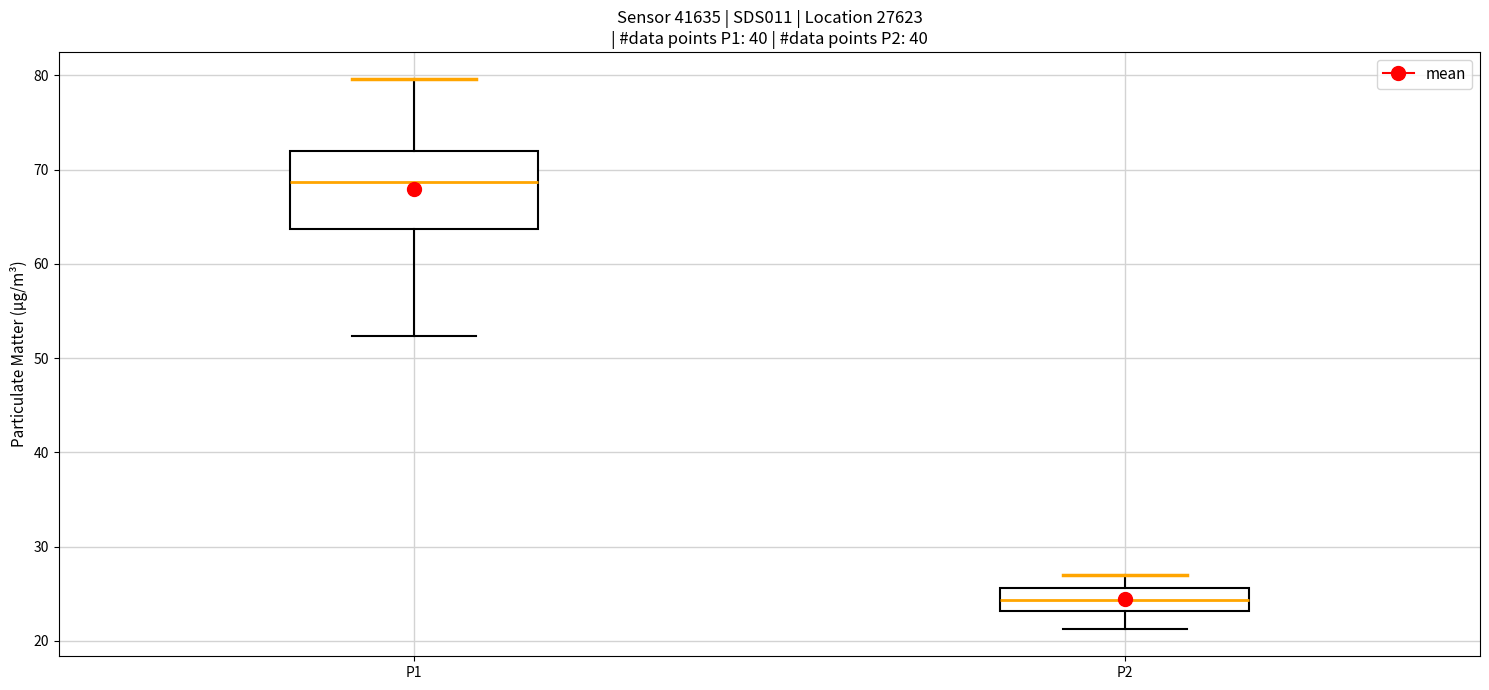

Comparing the boxes themselves (not the whiskers), which one is the tallest?

P1